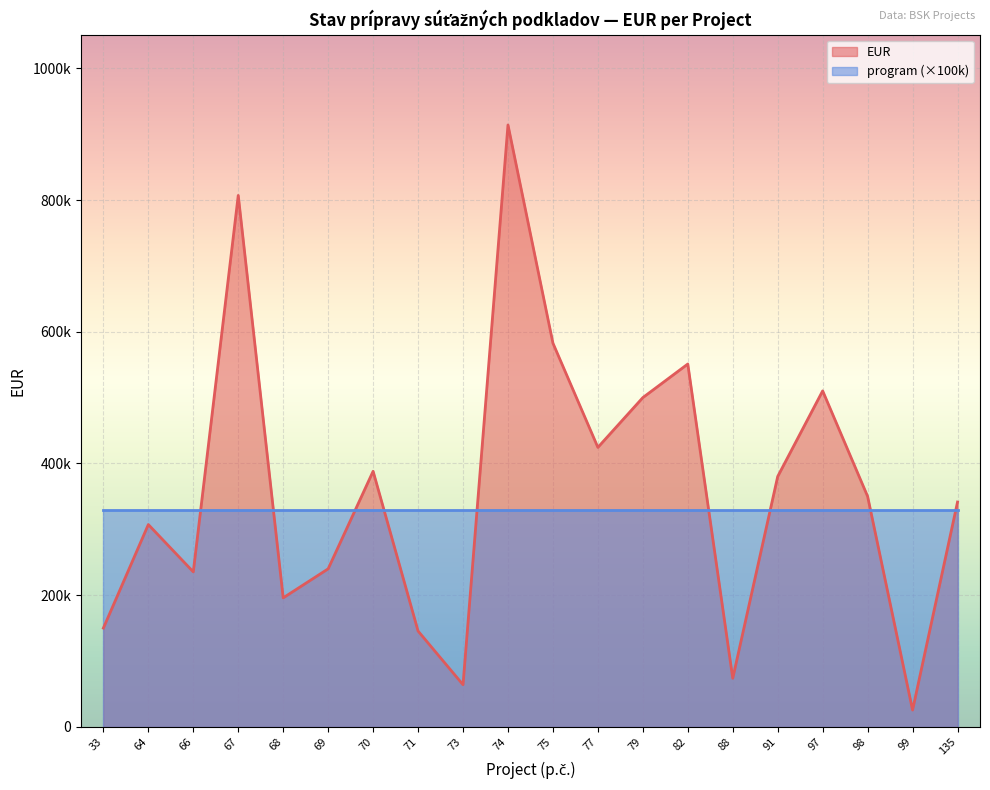

At which label is the value closest to 469773?

79